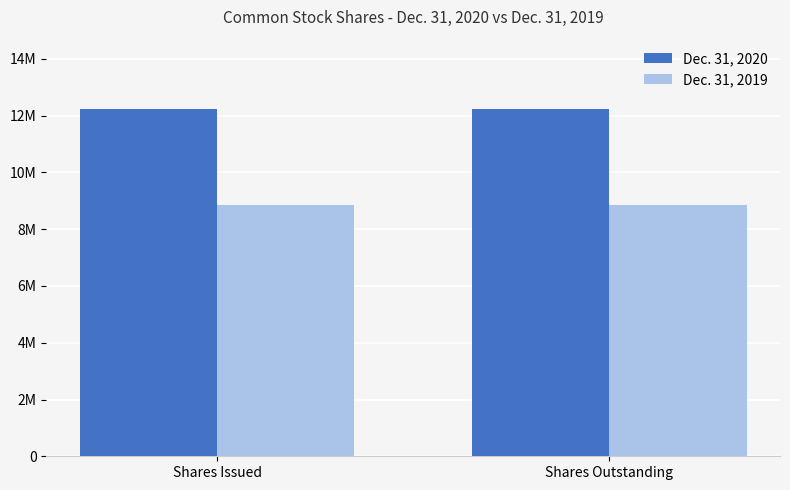

Which series has the largest total across all categories?

Dec. 31, 2020